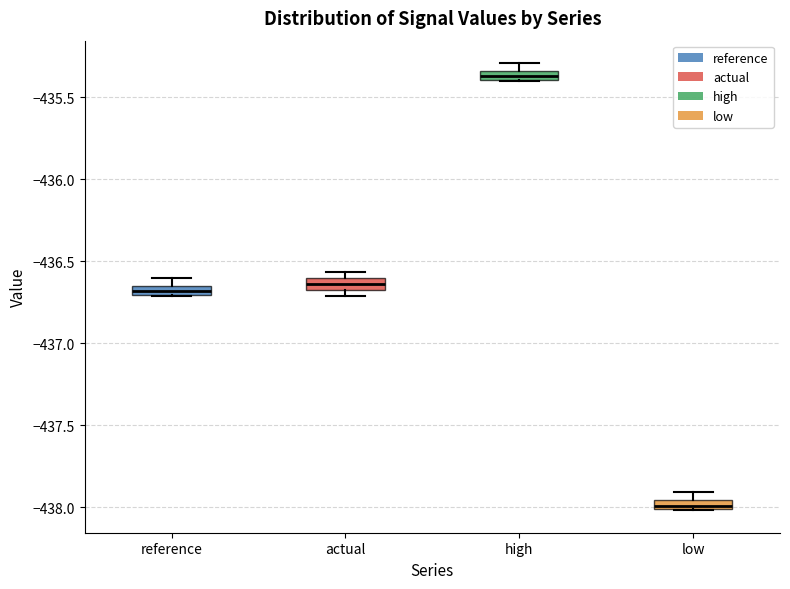

Where is the upper edge of the box for low on the y-axis? The values are not printed on the chart, so give them approximately, as read against the axis.

-437.95